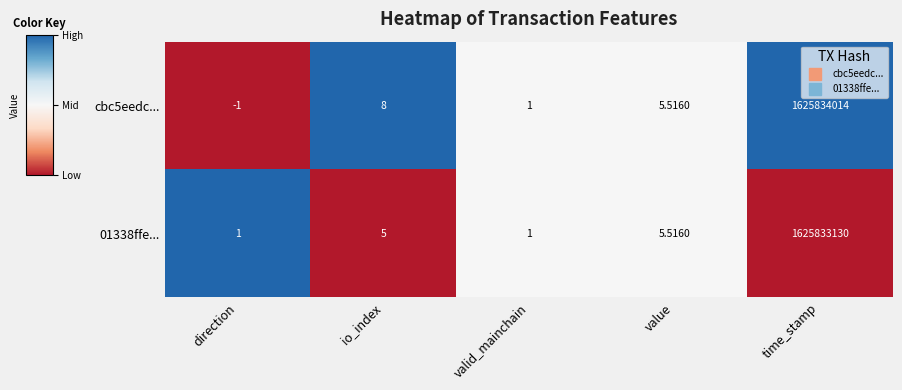

At which category is the sum across all series the highest?

time_stamp